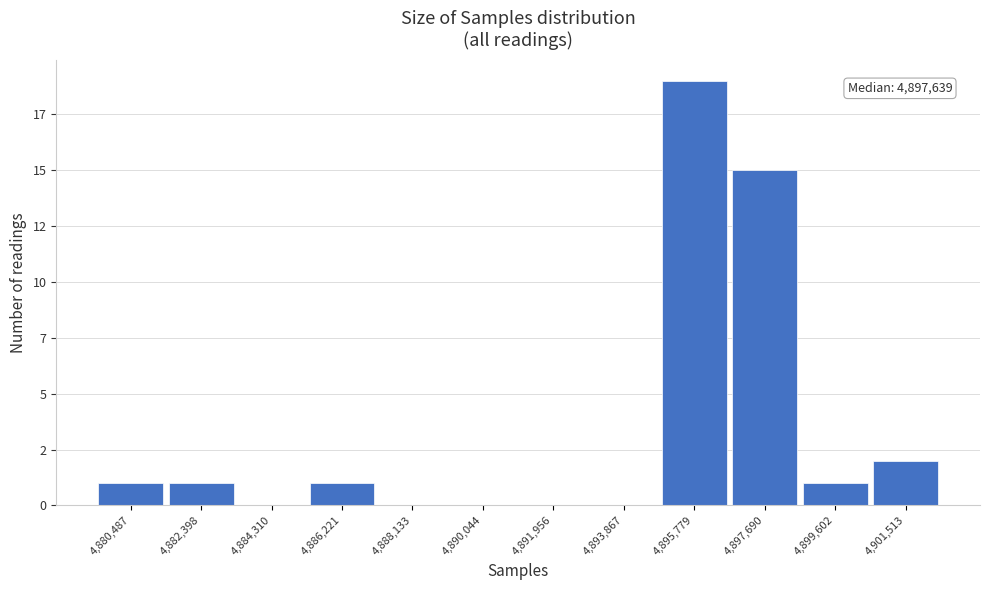

Are the bars horizontal?

No